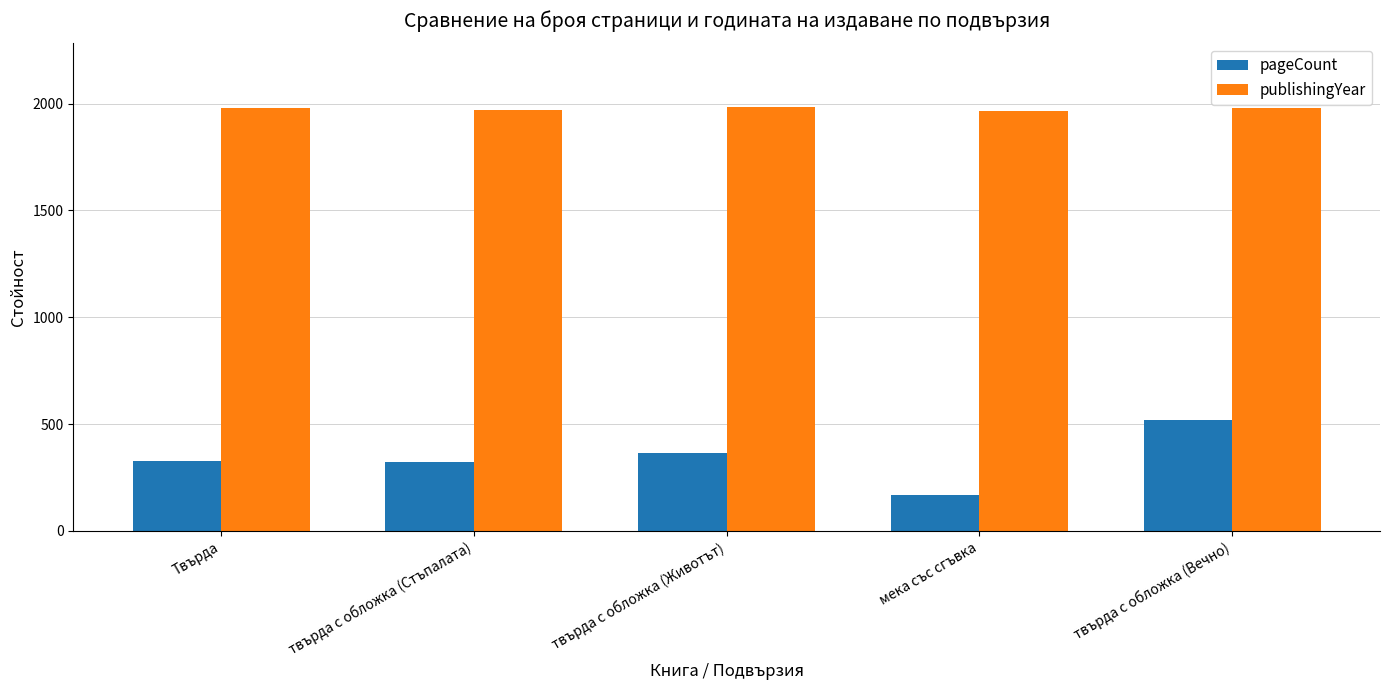

Are the bars horizontal?

No